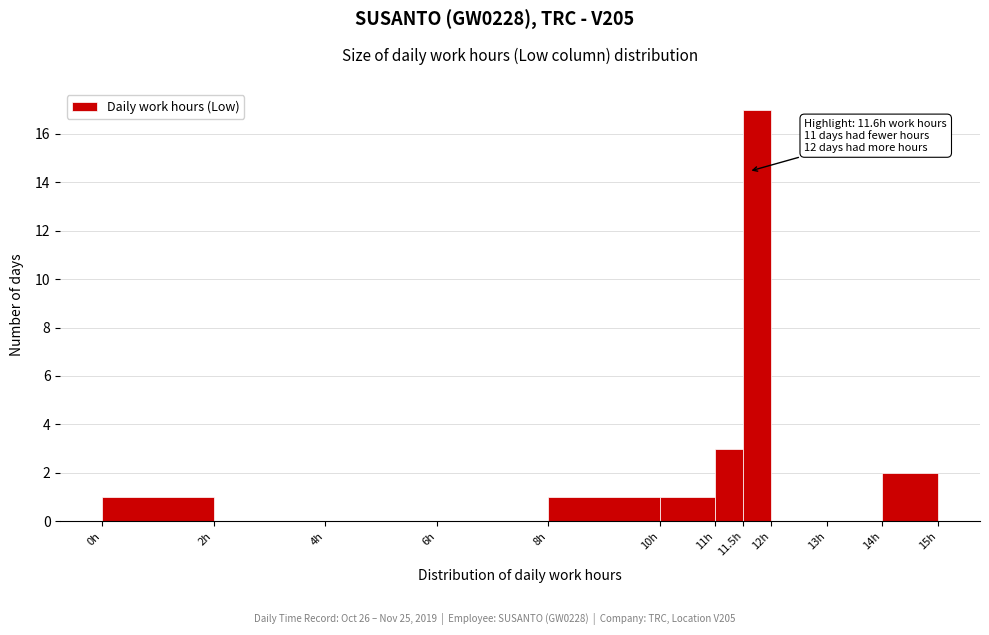

Over which range of the x-axis is the bar tallest?

11.5 to 12.0